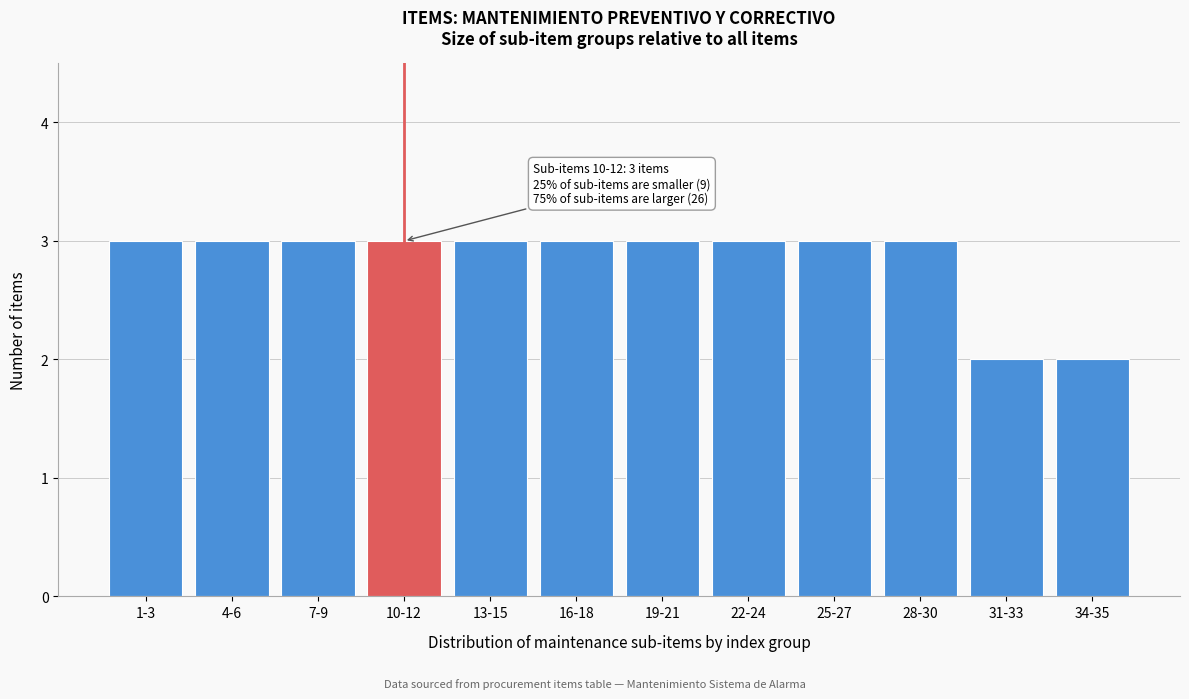

Reading left to right, transcribe all the data shown in this chart.

1-3=3	4-6=3	7-9=3	10-12=3	13-15=3	16-18=3	19-21=3	22-24=3	25-27=3	28-30=3	31-33=2	34-35=2